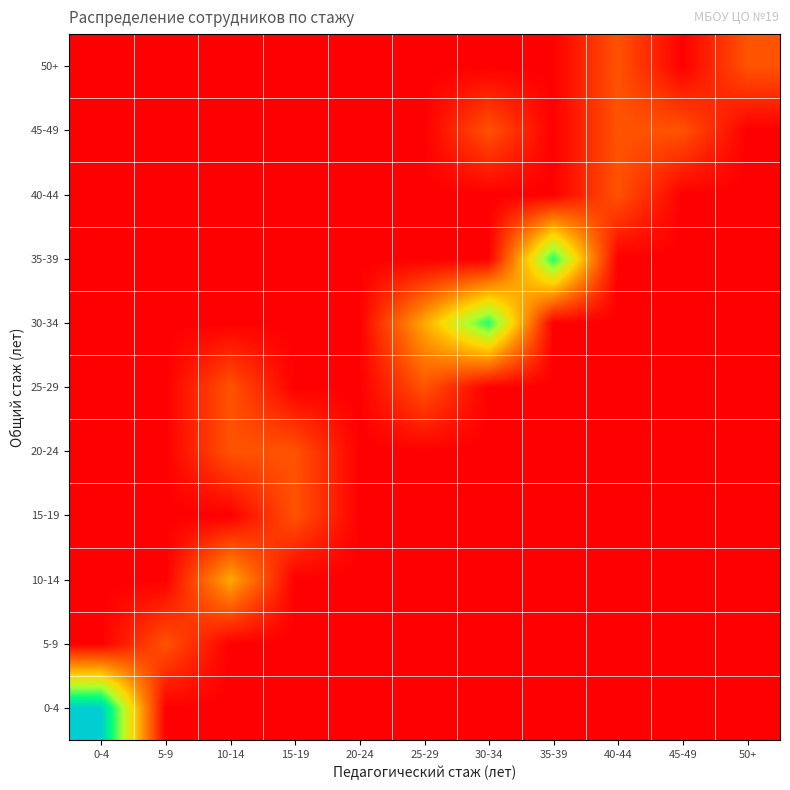

How many distinct data groups are displayed?

11